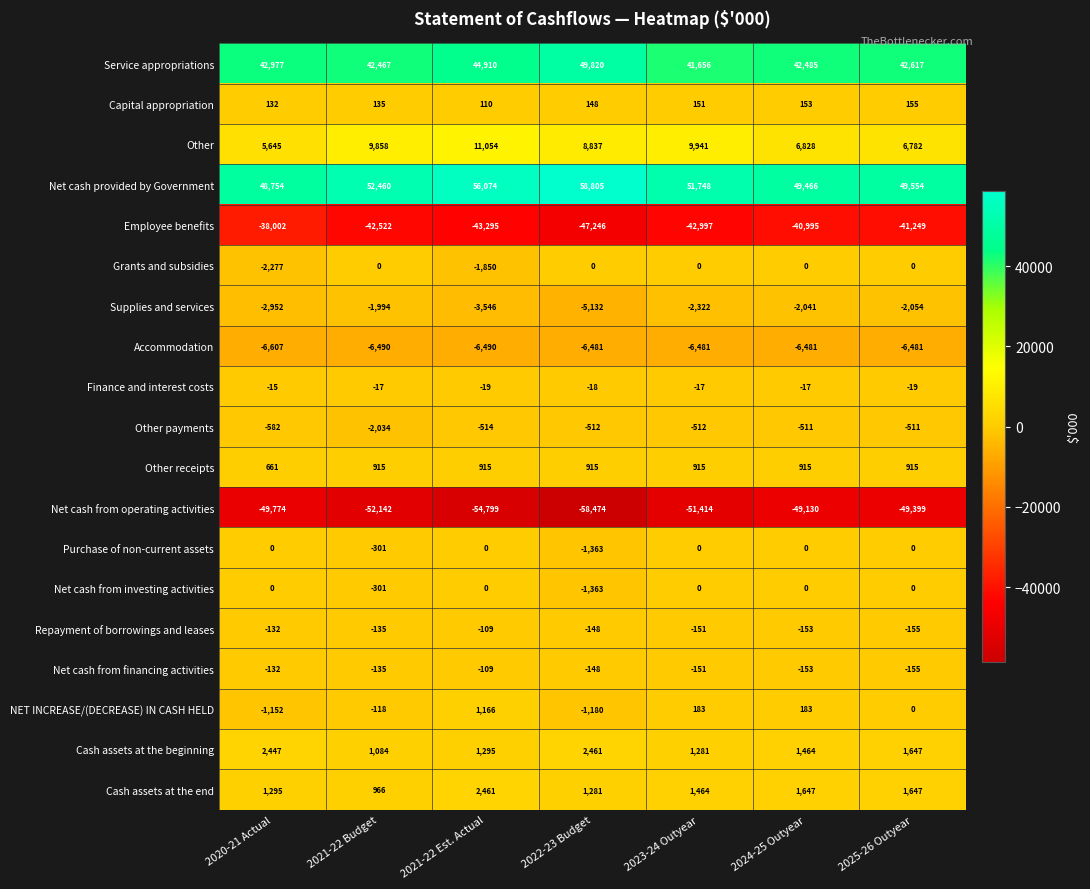

Is the value of NET INCREASE/(DECREASE) IN CASH HELD at 2020-21 Actual greater than the value of Net cash provided by Government at 2024-25 Outyear?

No